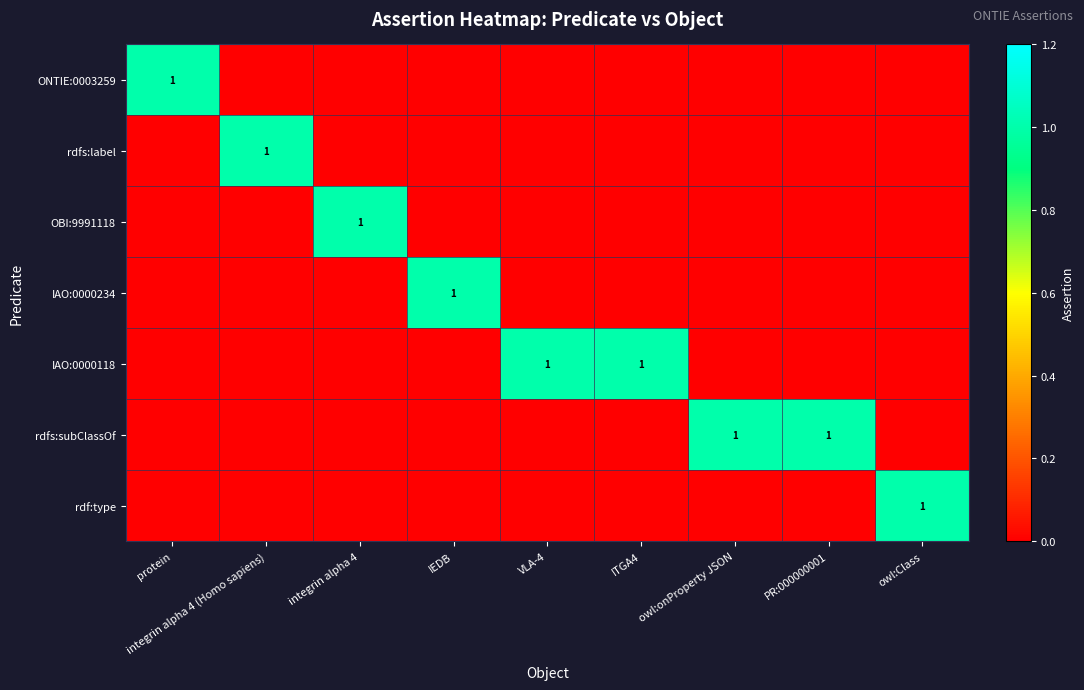

Between protein and ITGA4, which series saw the biggest shift?

ONTIE:0003259